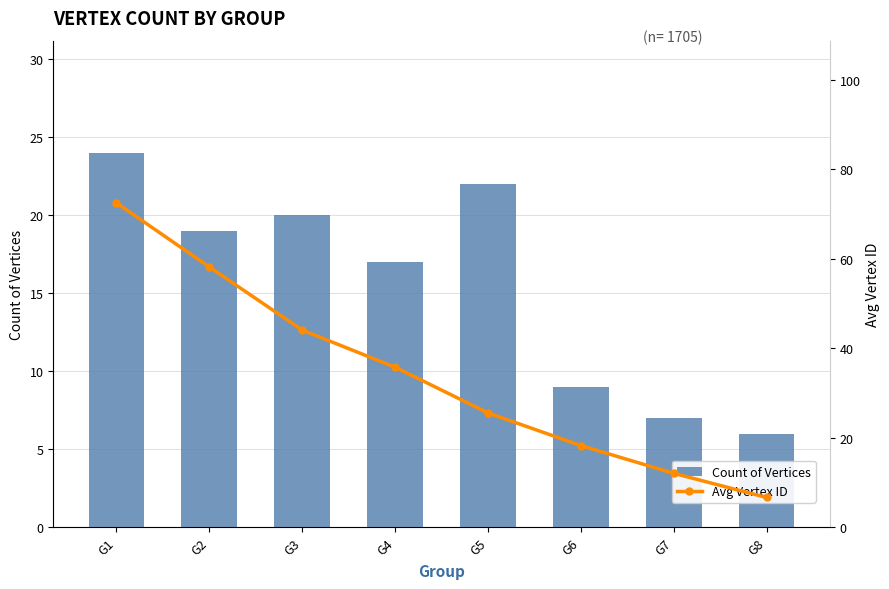

What are all the series names shown in the legend?

Count of Vertices, Avg Vertex ID